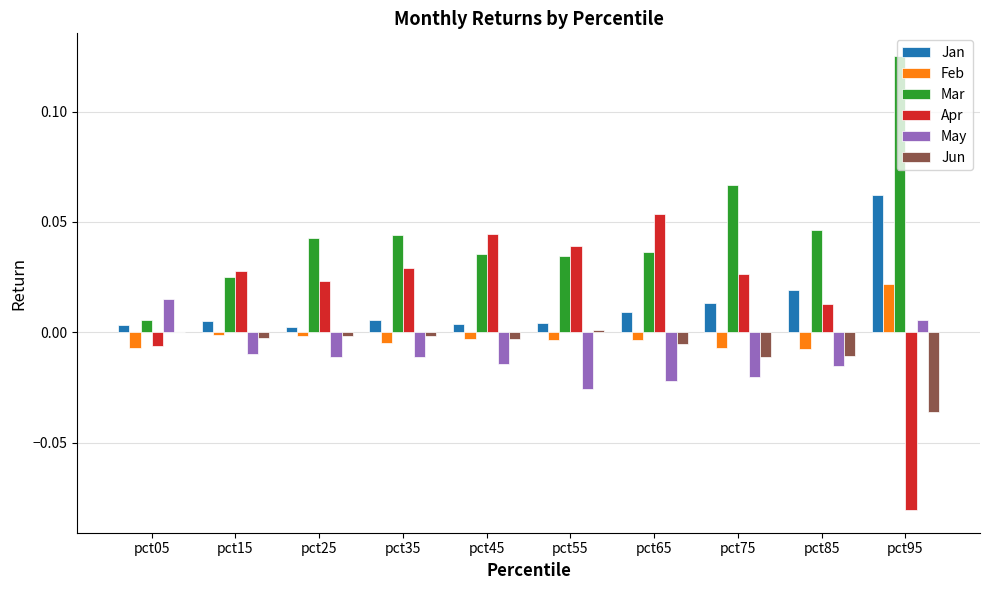

How many groups of bars are there?

10